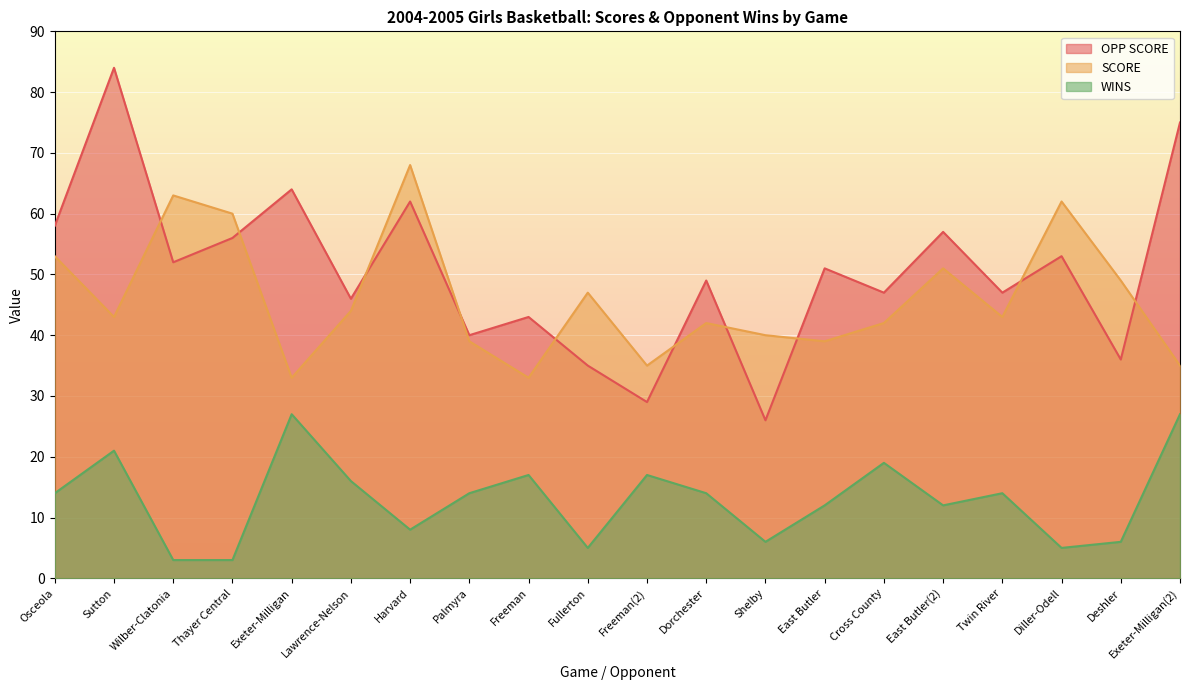

Reading right to left, extract all data points from this chart.

OPP SCORE: Exeter-Milligan(2)=75	Deshler=36	Diller-Odell=53	Twin River=47	East Butler(2)=57	Cross County=47	East Butler=51	Shelby=26	Dorchester=49	Freeman(2)=29	Fullerton=35	Freeman=43	Palmyra=40	Harvard=62	Lawrence-Nelson=46	Exeter-Milligan=64	Thayer Central=56	Wilber-Clatonia=52	Sutton=84	Osceola=58
SCORE: Exeter-Milligan(2)=35	Deshler=49	Diller-Odell=62	Twin River=43	East Butler(2)=51	Cross County=42	East Butler=39	Shelby=40	Dorchester=42	Freeman(2)=35	Fullerton=47	Freeman=33	Palmyra=39	Harvard=68	Lawrence-Nelson=44	Exeter-Milligan=33	Thayer Central=60	Wilber-Clatonia=63	Sutton=43	Osceola=53
WINS: Exeter-Milligan(2)=27	Deshler=6	Diller-Odell=5	Twin River=14	East Butler(2)=12	Cross County=19	East Butler=12	Shelby=6	Dorchester=14	Freeman(2)=17	Fullerton=5	Freeman=17	Palmyra=14	Harvard=8	Lawrence-Nelson=16	Exeter-Milligan=27	Thayer Central=3	Wilber-Clatonia=3	Sutton=21	Osceola=14